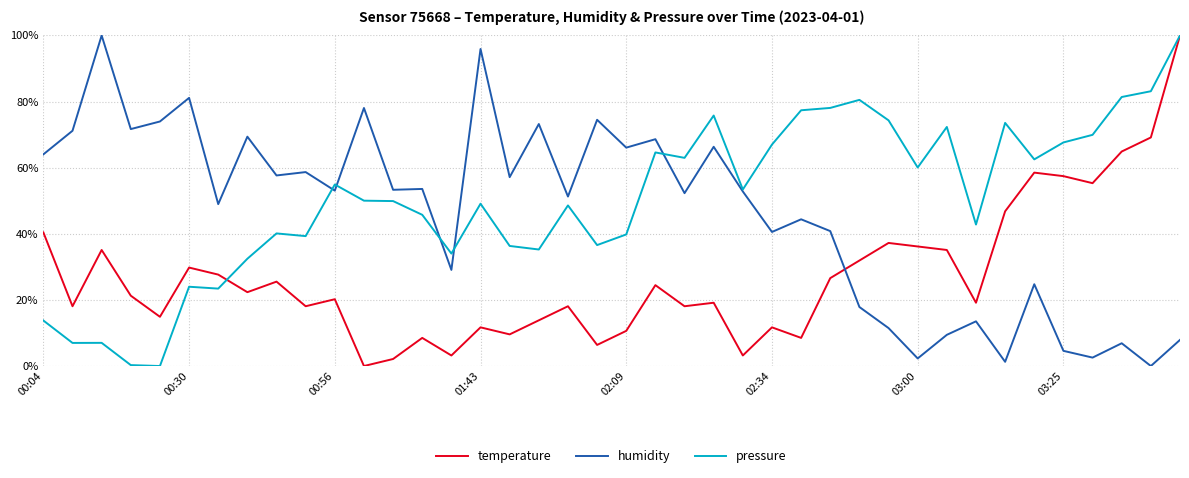

List the series in order of their overall mean, lowest first.

temperature, humidity, pressure